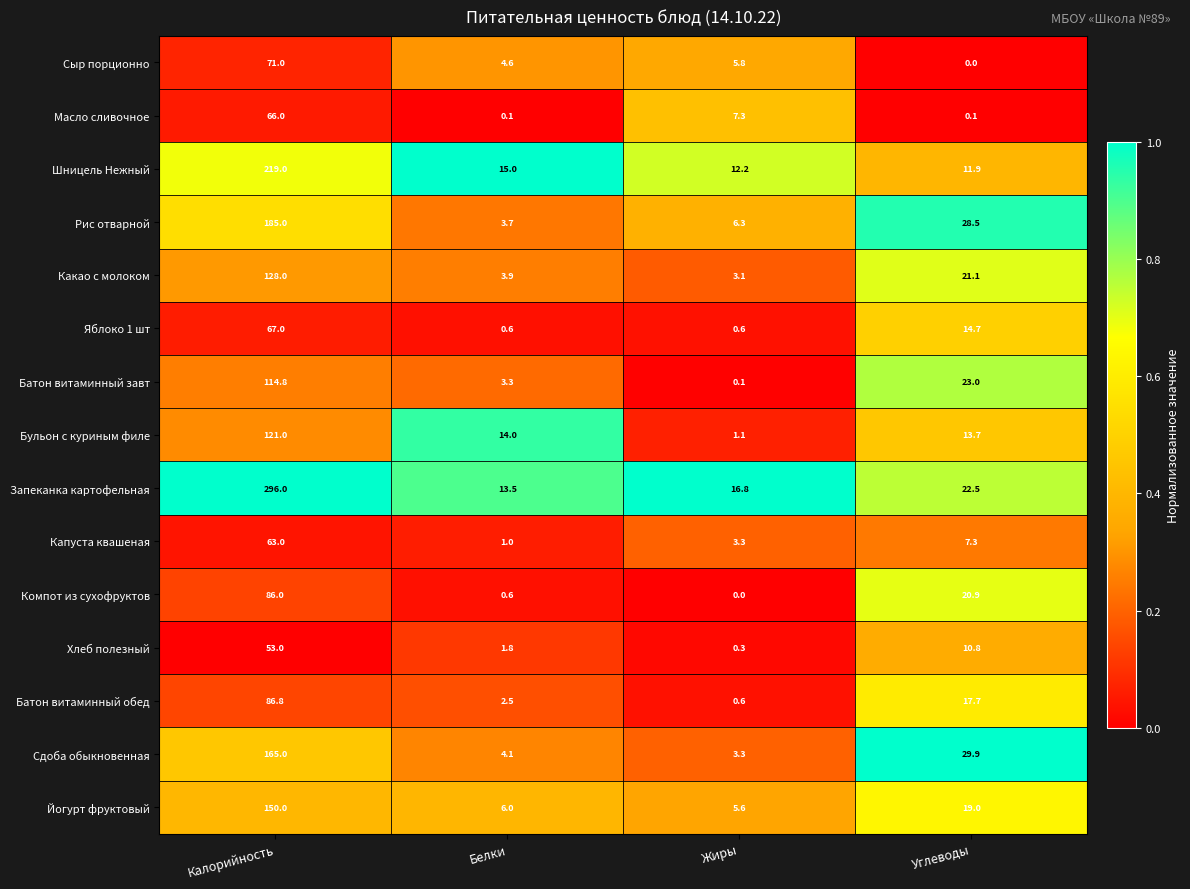

List the series in order of their peak value, highest first.

Запеканка картофельная, Шницель Нежный, Рис отварной, Сдоба обыкновенная, Йогурт фруктовый, Какао с молоком, Бульон с куриным филе, Батон витаминный завт, Батон витаминный обед, Компот из сухофруктов, Сыр порционно, Яблоко 1 шт, Масло сливочное, Капуста квашеная, Хлеб полезный